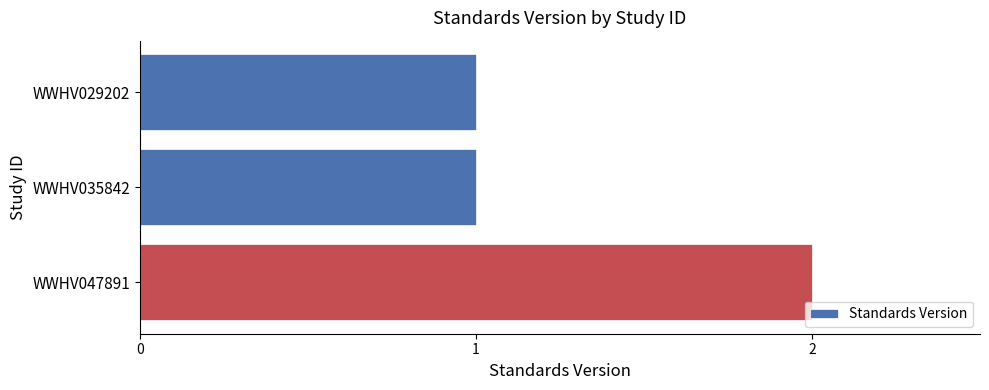

What is the value of the 3rd bar from the top?

2